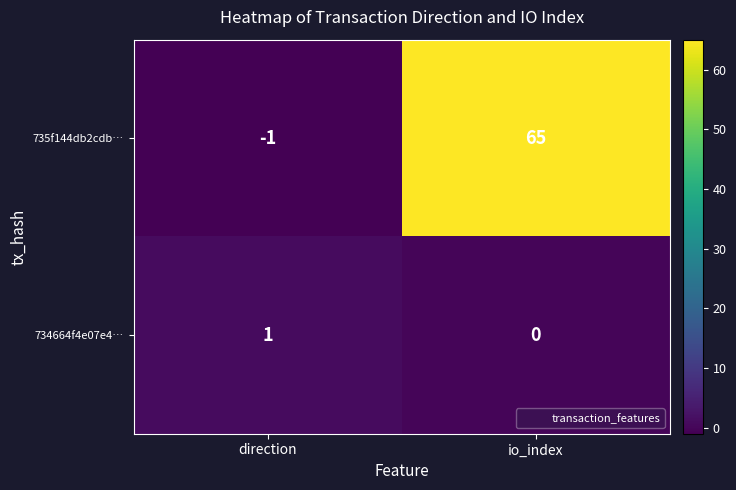

Reading left to right, list all the values displayed in this chart.

735f144db2cdb…: direction=-1	io_index=65
734664f4e07e4…: direction=1	io_index=0